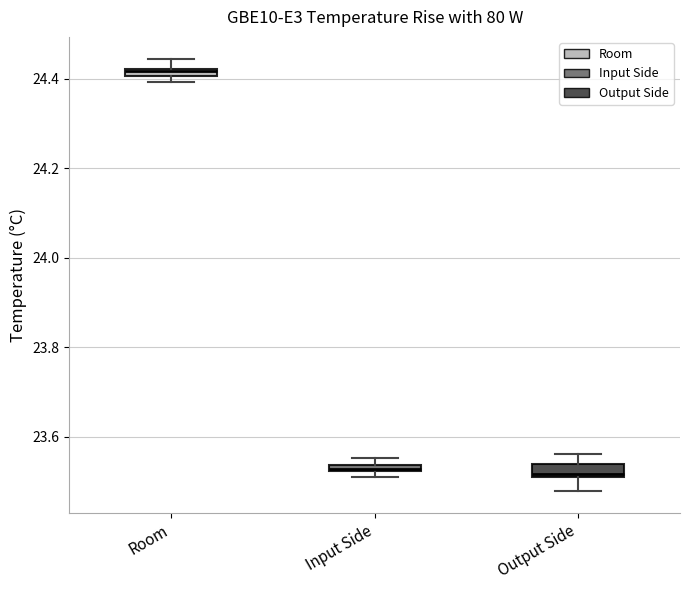

Where does the lower whisker of the box for Output Side end on the y-axis? The values are not printed on the chart, so give them approximately, as read against the axis.

23.48